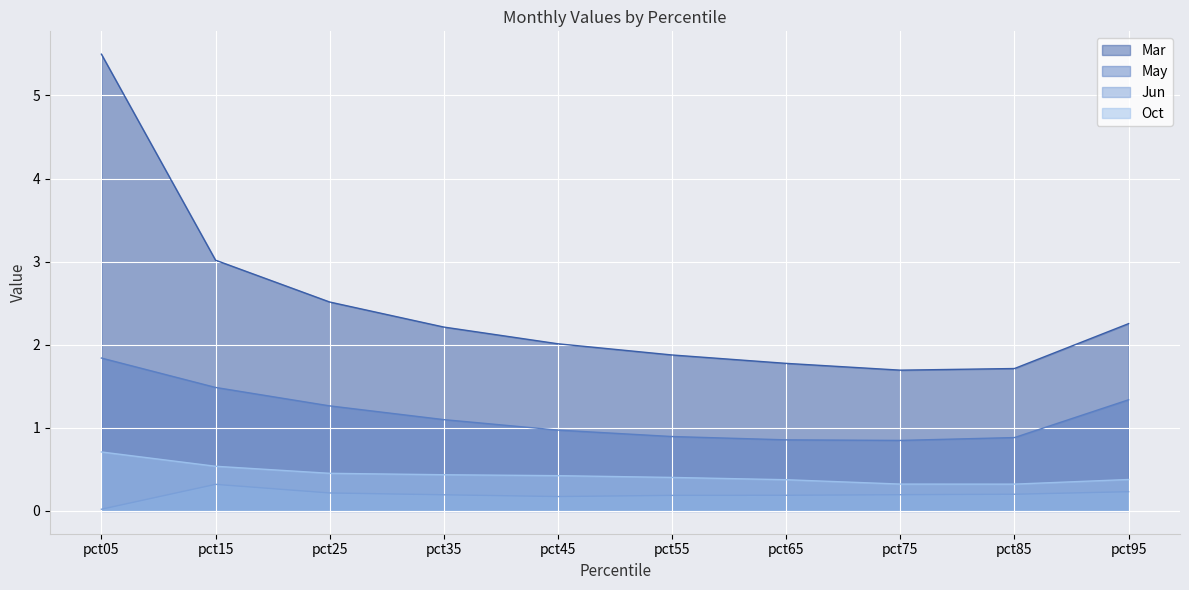

The May series shows 0.9 at pct55. True or false?

True